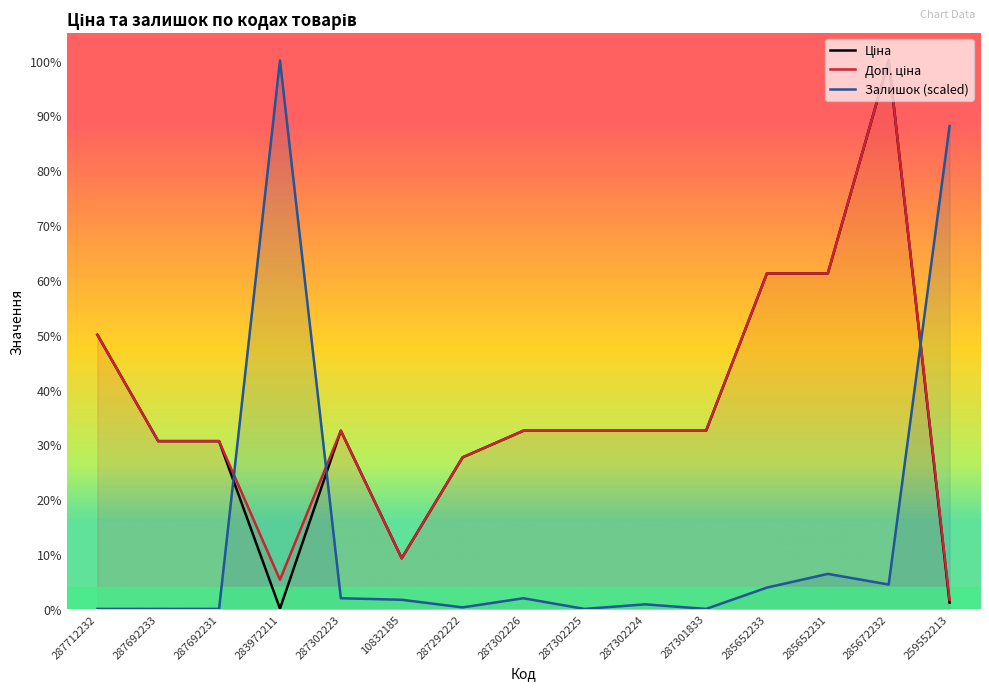

Where is the first local minimum for Ціна?

283972211